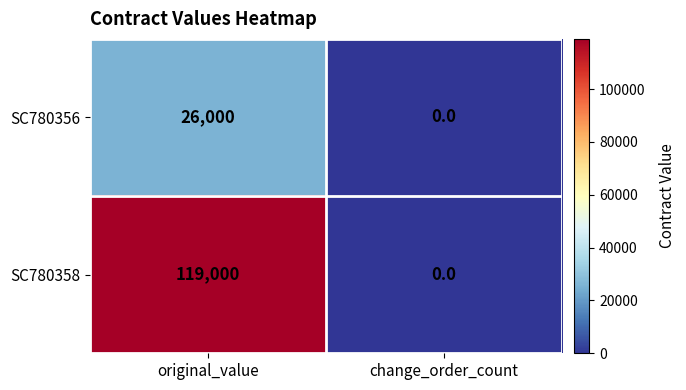

At which category is the sum across all series the highest?

original_value